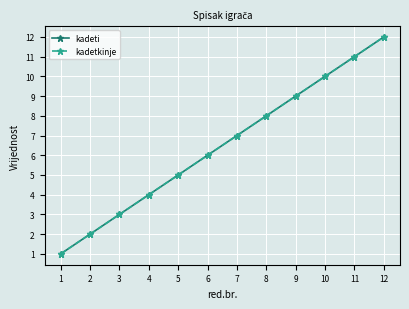

True or false: kadetkinje has a value of 3 at 2.

False